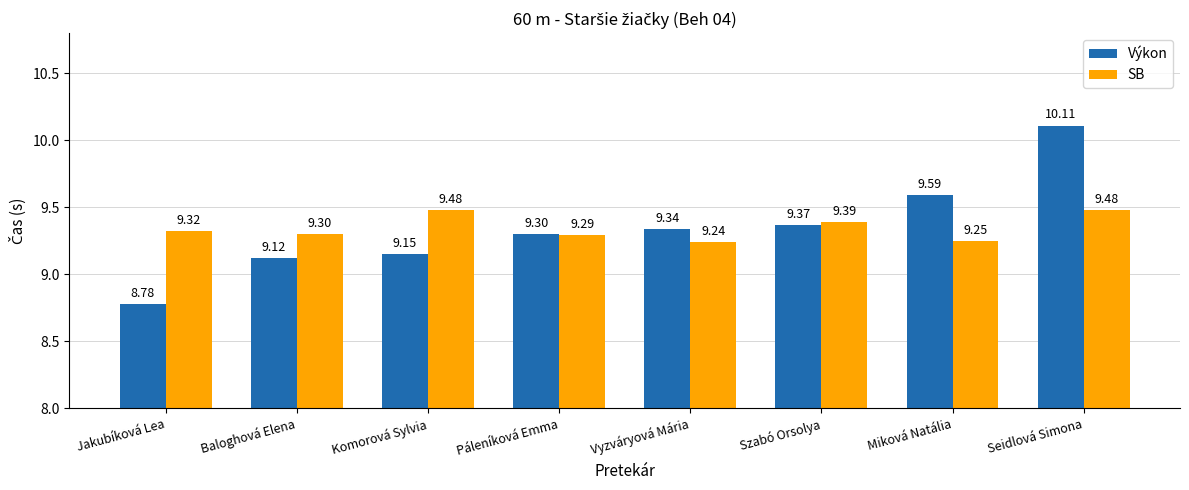

What is the label of the 3rd bar from the right?

Szabó Orsolya